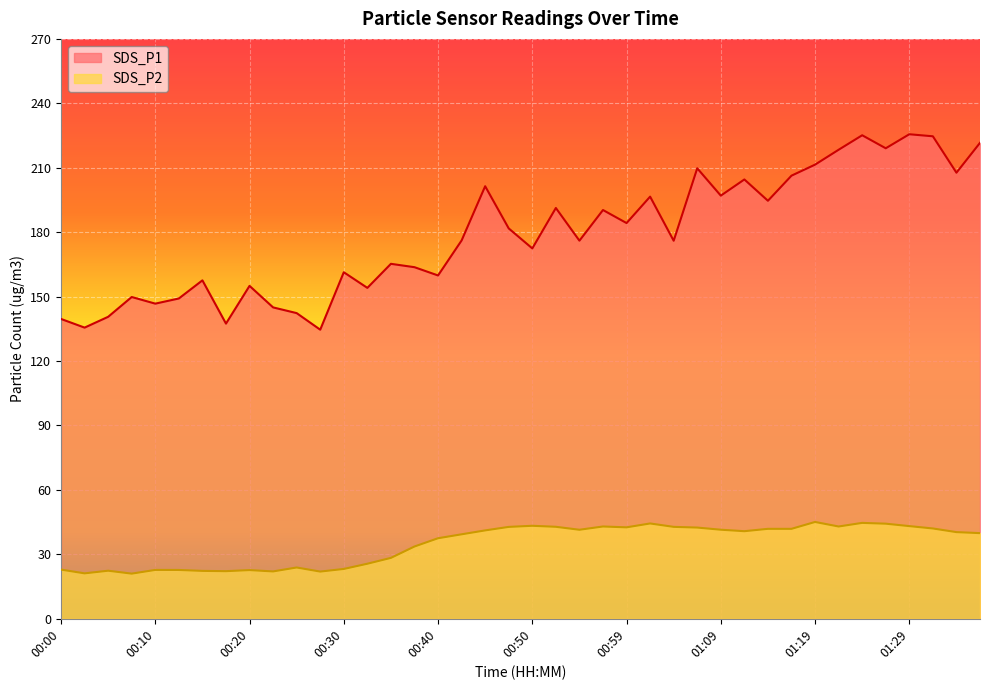

Reading right to left, what are all the values shown in this chart?

SDS_P1: 01:37=221.6	01:35=207.7	01:32=224.7	01:29=225.6	01:27=219.1	01:24=225.1	01:22=218.4	01:19=211.4	01:17=206.3	01:14=194.6	01:12=204.6	01:09=197.0	01:07=209.8	01:04=176.0	01:02=196.6	00:59=184.2	00:57=190.3	00:55=176.1	00:52=191.3	00:50=172.4	00:47=181.8	00:45=201.4	00:42=176.2	00:40=159.8	00:37=163.7	00:35=165.3	00:32=154.1	00:30=161.3	00:27=134.6	00:25=142.3	00:22=145.0	00:20=155.0	00:17=137.4	00:15=157.6	00:13=149.1	00:10=146.7	00:08=149.8	00:05=140.6	00:03=135.6	00:00=139.6
SDS_P2: 01:37=39.9	01:35=40.4	01:32=42.0	01:29=43.1	01:27=44.3	01:24=44.6	01:22=43.0	01:19=45.1	01:17=41.9	01:14=41.9	01:12=40.8	01:09=41.5	01:07=42.5	01:04=42.8	01:02=44.4	00:59=42.6	00:57=43.0	00:55=41.5	00:52=42.8	00:50=43.3	00:47=42.8	00:45=41.1	00:42=39.3	00:40=37.5	00:37=33.6	00:35=28.4	00:32=25.6	00:30=23.2	00:27=22.0	00:25=23.9	00:22=22.1	00:20=22.7	00:17=22.2	00:15=22.3	00:13=22.7	00:10=22.8	00:08=21.0	00:05=22.4	00:03=21.1	00:00=22.9